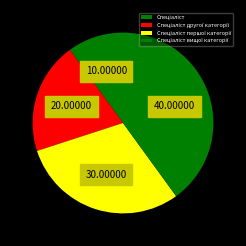

Combined, what portion of the pie is Спеціаліст and Спеціаліст вищої категорії?

50.0%